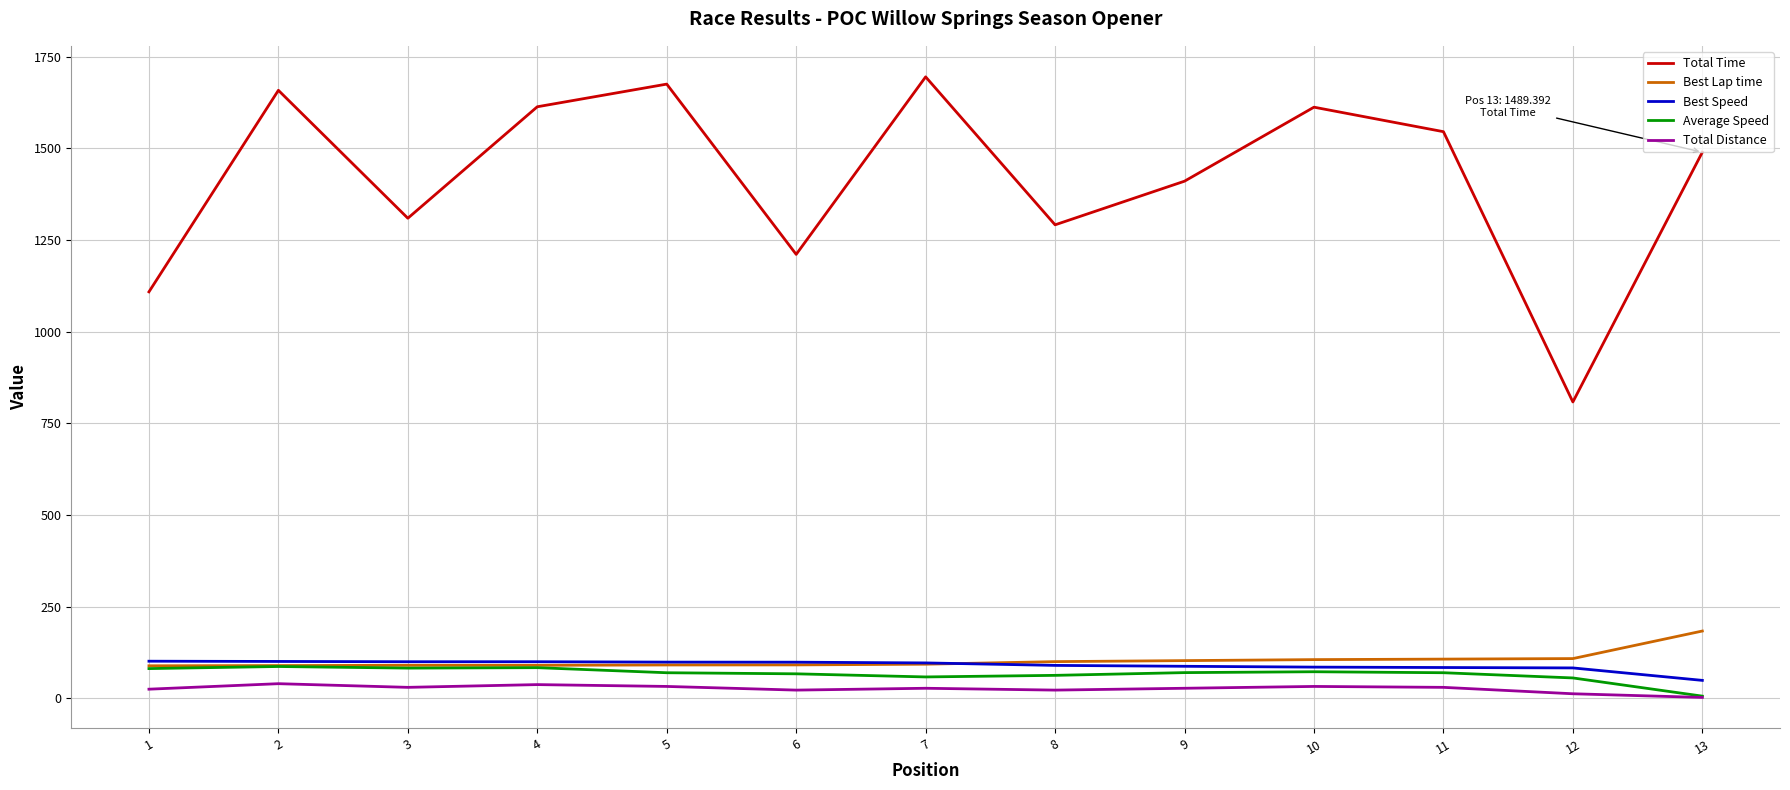

True or false: Total Distance and Best Lap time intersect in this chart.

False